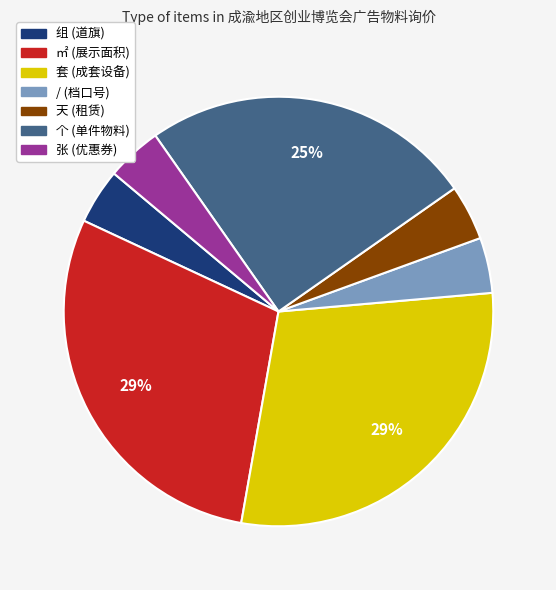

To the nearest percent, what percentage of the pie is 天 (租赁)?

4%